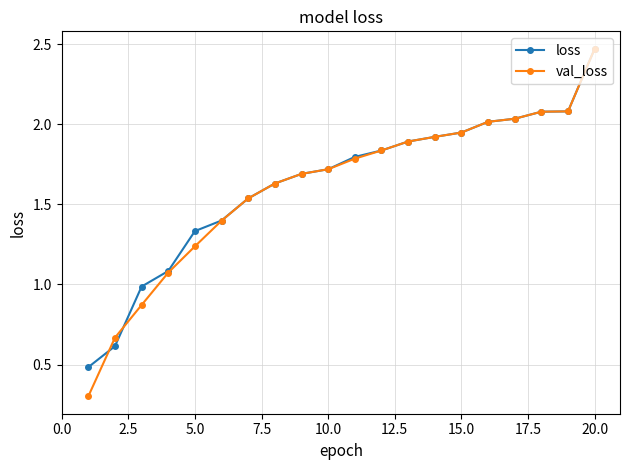

Which series has the largest range (max minus min)?

val_loss